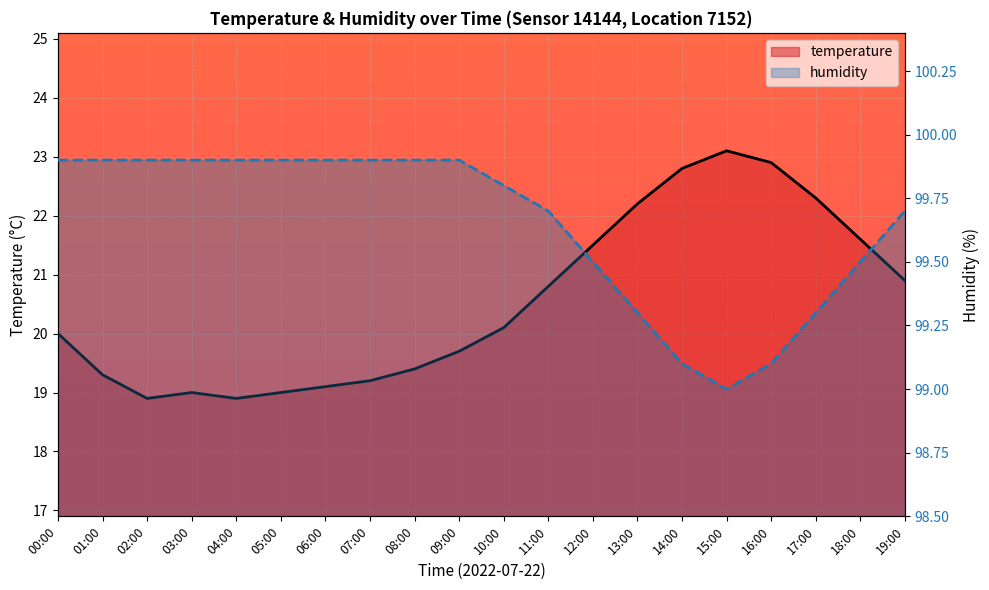

What is the value of the humidity point at the 3rd from the left?

99.9